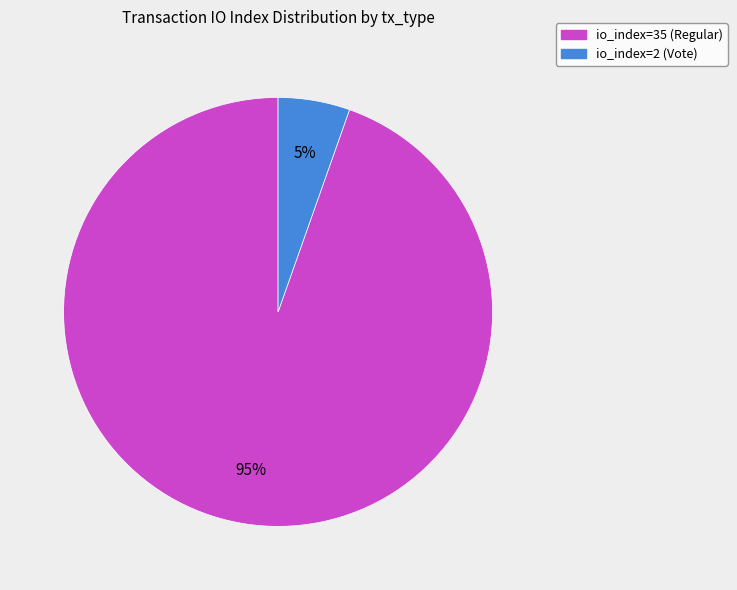

Approximately how many times larger is the value at io_index=2 (Vote) compared to io_index=35 (Regular)?

0.1